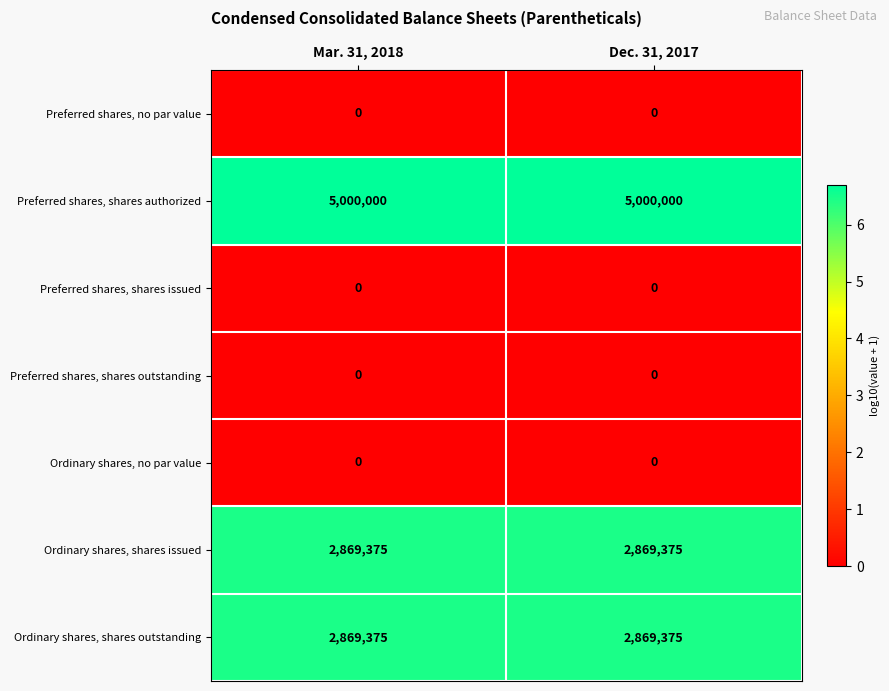

Reading right to left, list all the values displayed in this chart.

Preferred shares, no par value: 0	0
Preferred shares, shares authorized: 5000000	5000000
Preferred shares, shares issued: 0	0
Preferred shares, shares outstanding: 0	0
Ordinary shares, no par value: 0	0
Ordinary shares, shares issued: 2869375	2869375
Ordinary shares, shares outstanding: 2869375	2869375